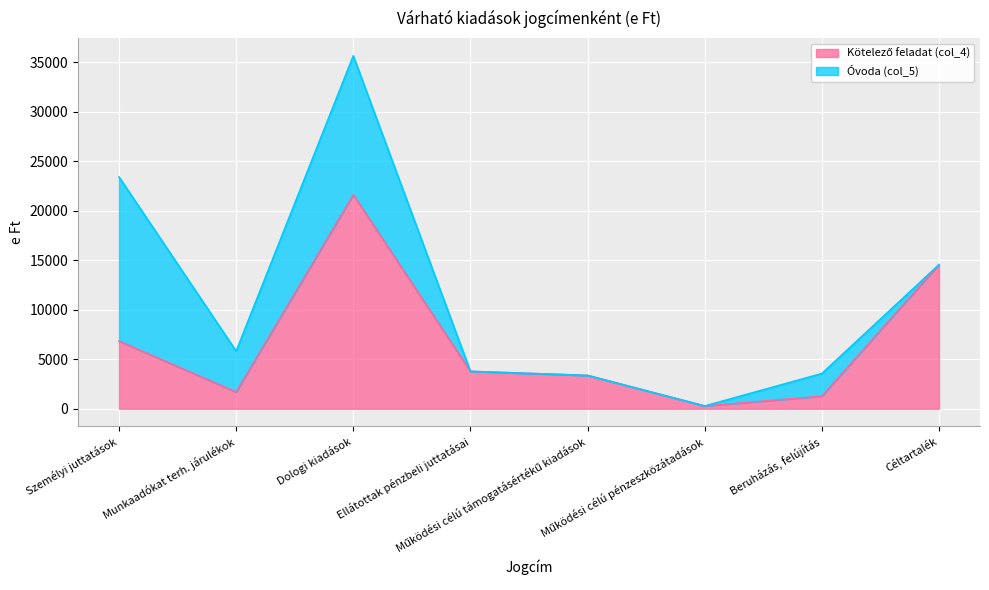

Rank the categories by value from lowest to highest.

Működési célú pénzeszközátadások, Beruházás, felújítás, Munkaadókat terh. járulékok, Működési célú támogatásértékű kiadások, Ellátottak pénzbeli juttatásai, Személyi juttatások, Céltartalék, Dologi kiadások